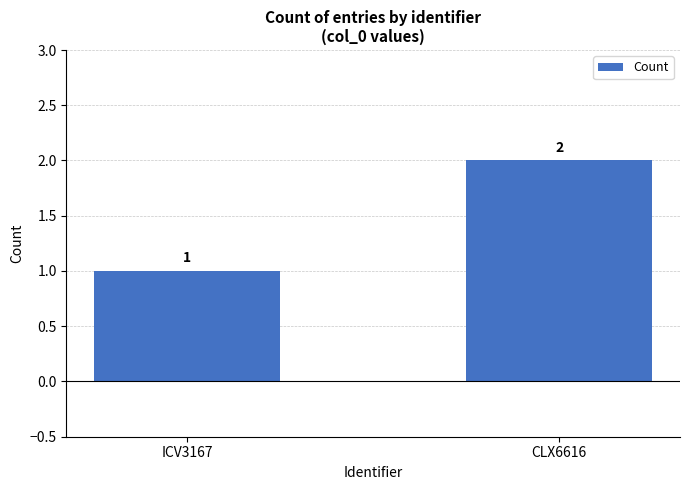

What is the label of the 1st bar from the right?

CLX6616